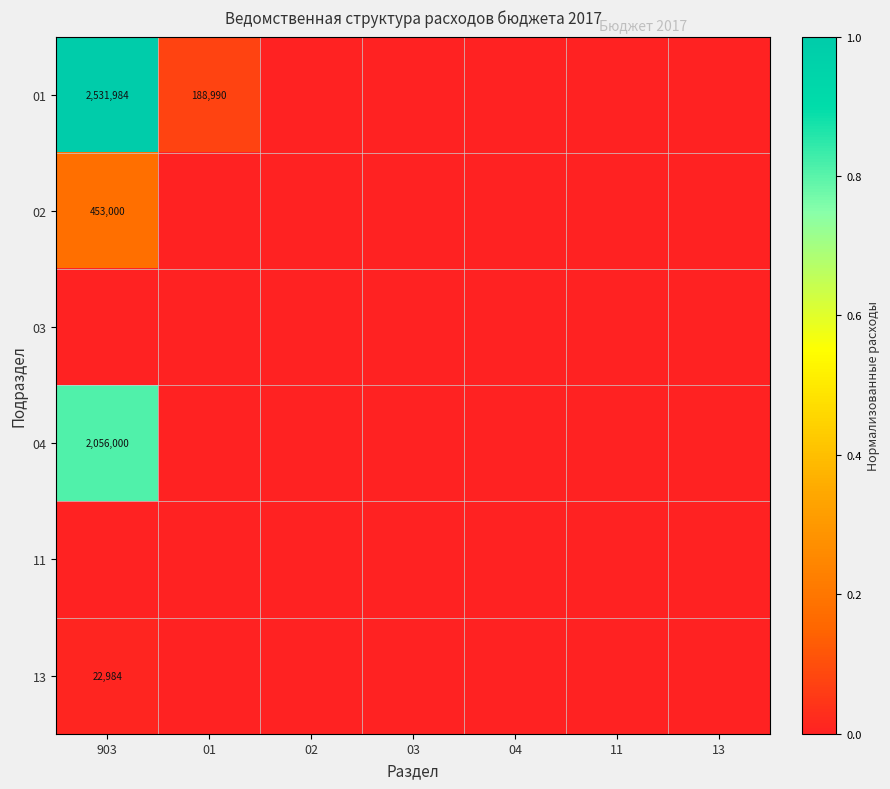

At which label does 11 reach its minimum?

903